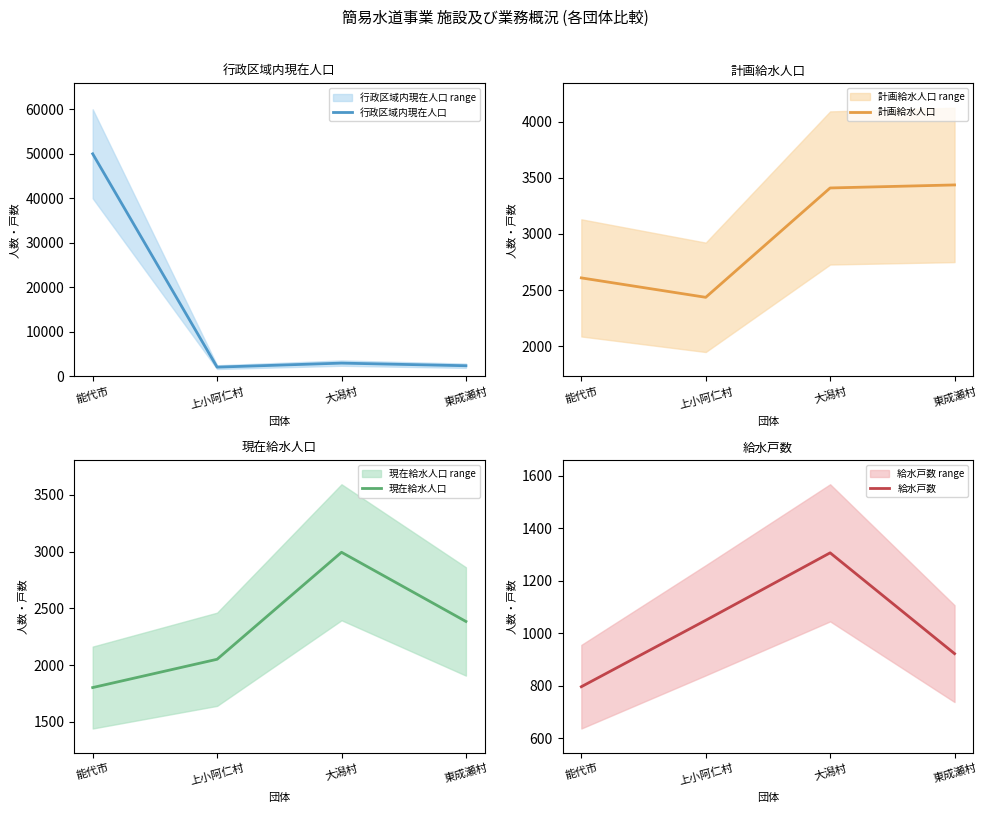

Which category has the highest value in the 現在給水人口 series?

大潟村